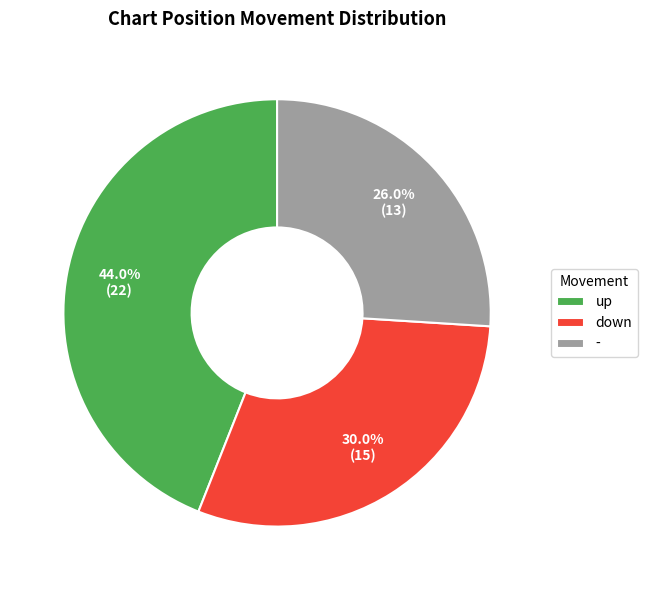

How many segments does this pie chart have?

3